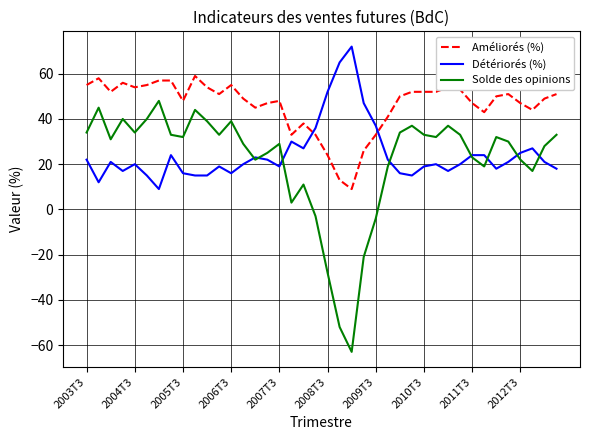

List the series in order of their peak value, lowest first.

Solde des opinions, Améliorés (%), Détériorés (%)